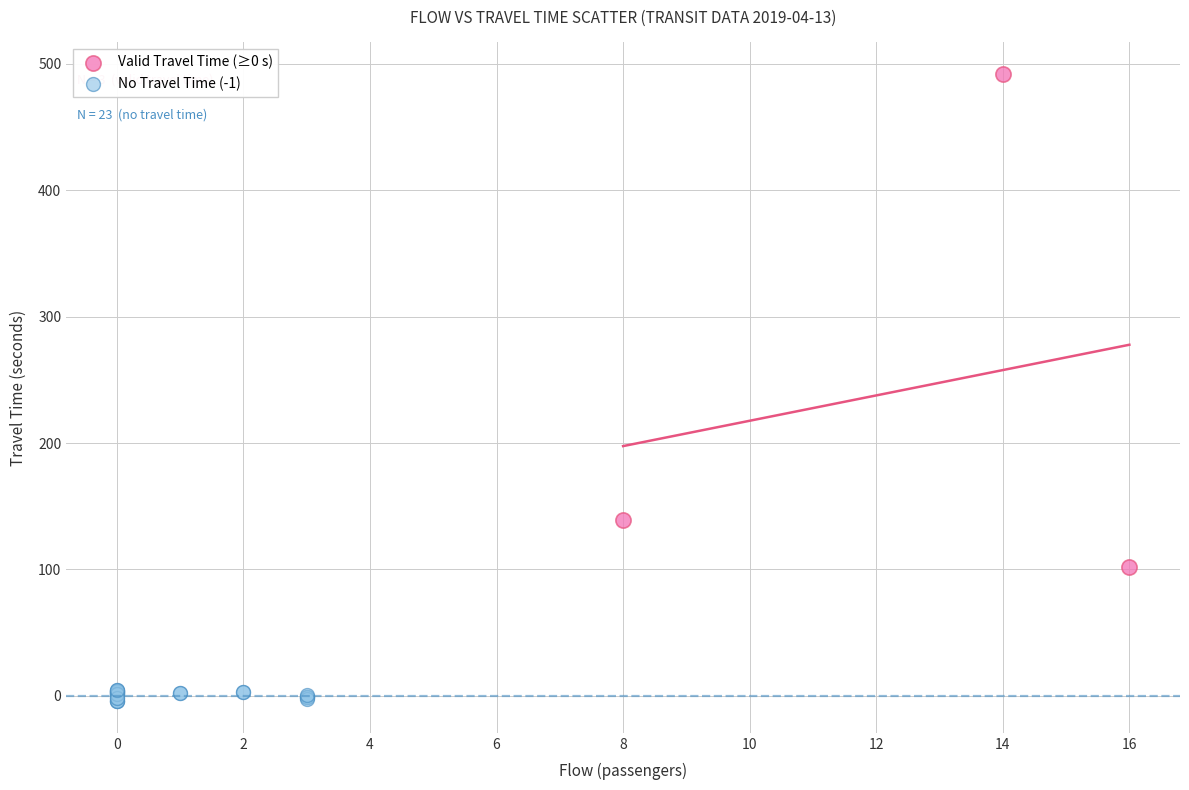

Which series reaches the maximum Y coordinate?

Valid Travel Time (≥0 s)